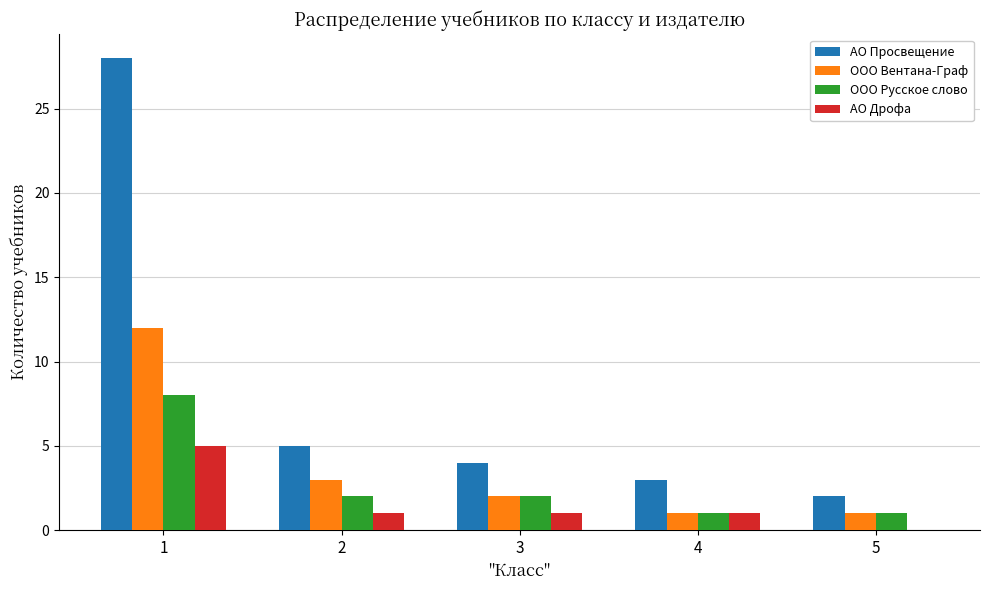

True or false: АО Просвещение has a value of 1 at 4.

False